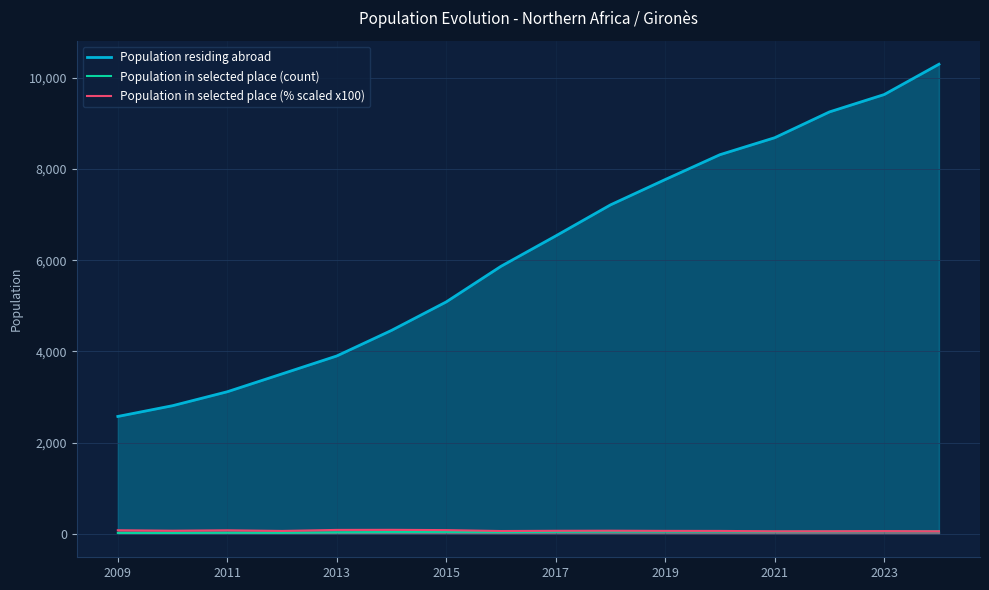

True or false: Population in selected place (% scaled x100) and Population residing abroad cross at least once.

False